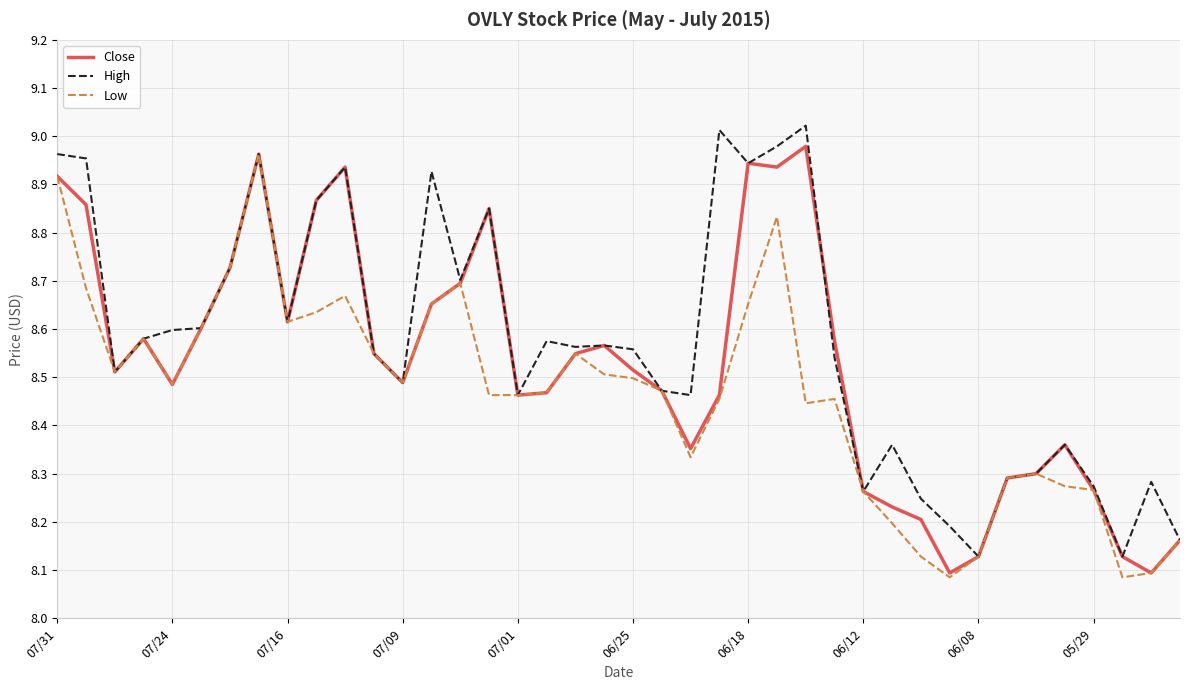

Rank the series by their average value, from highest to lowest.

High, Close, Low